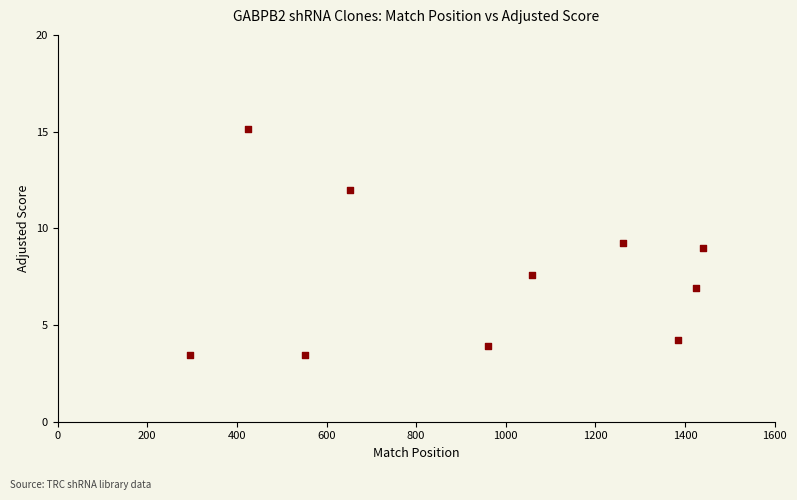

What is the range of X values (max minus min)?

1145.0